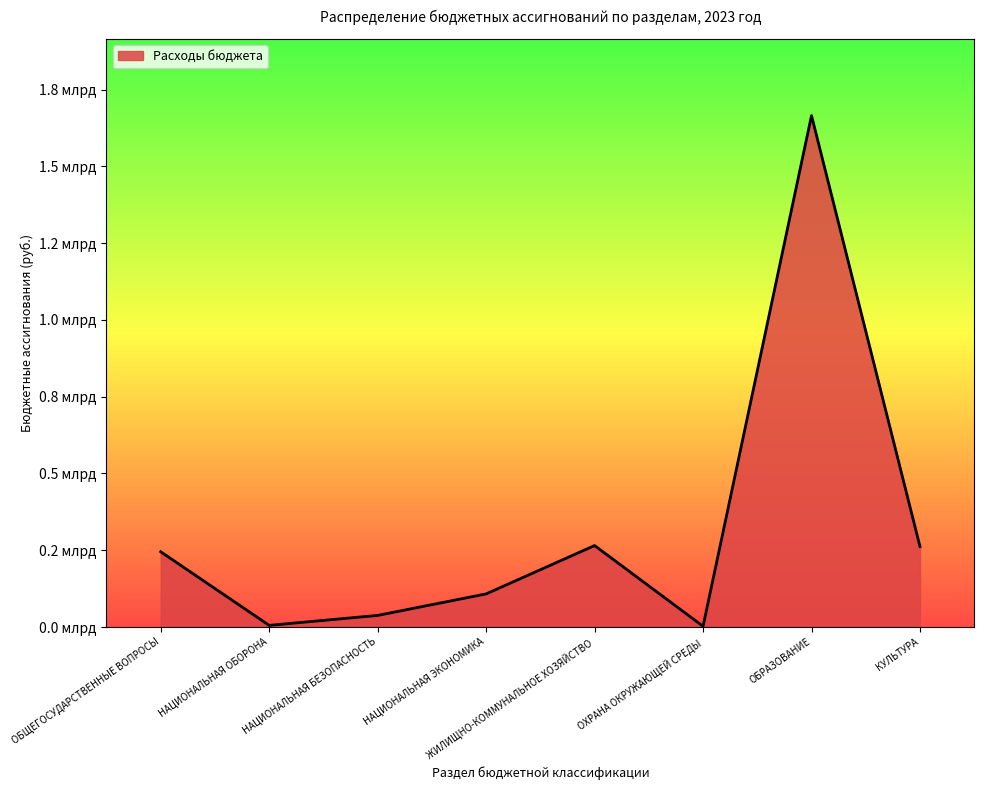

Where is the first local maximum?

ЖИЛИЩНО-КОММУНАЛЬНОЕ ХОЗЯЙСТВО